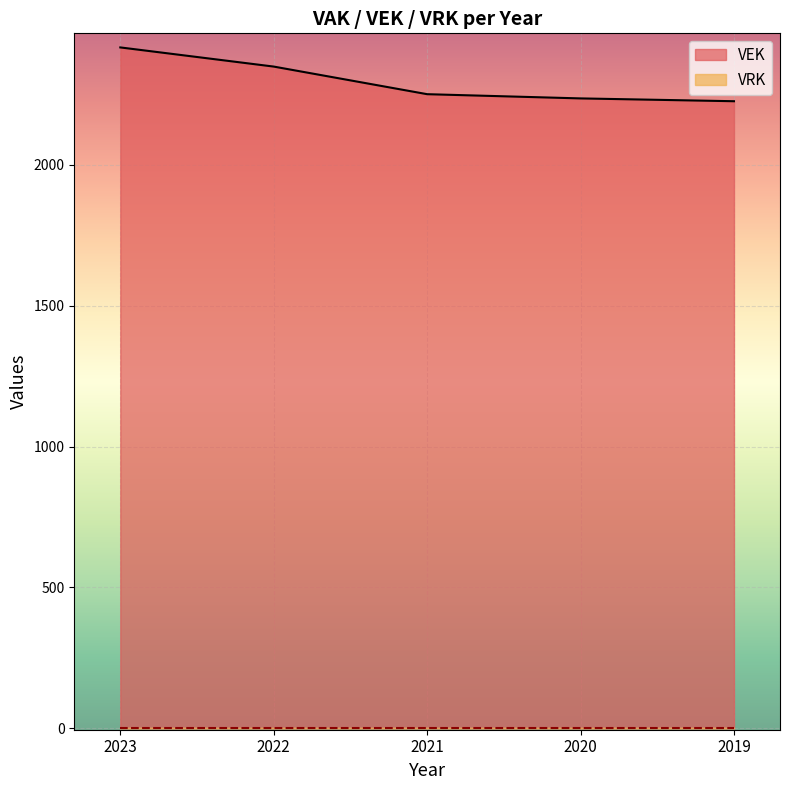

At which label does the data first exceed 2251?

2023